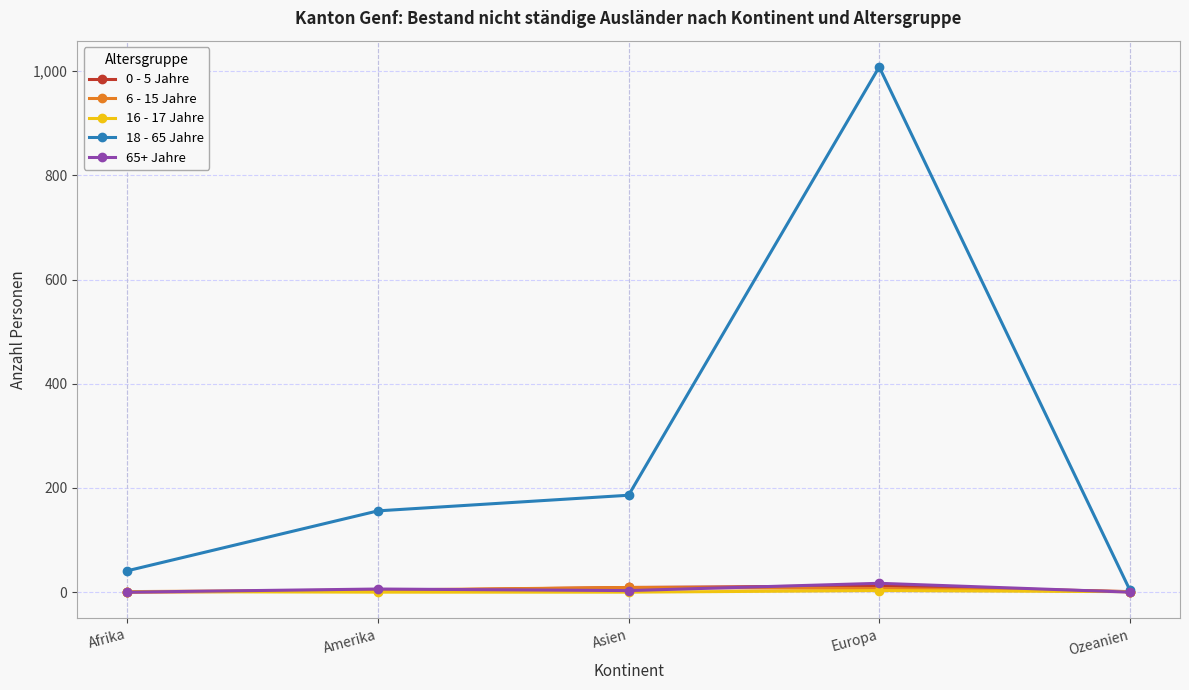

What is the total value across all series at Amerika?

169